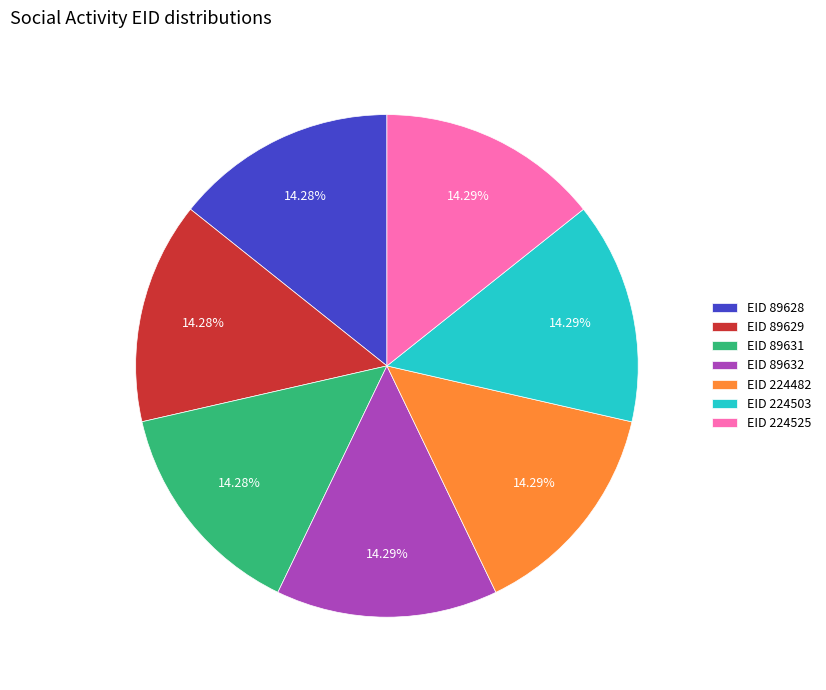

What is the ratio of the value at EID 89632 to the value at EID 89629?

1.0